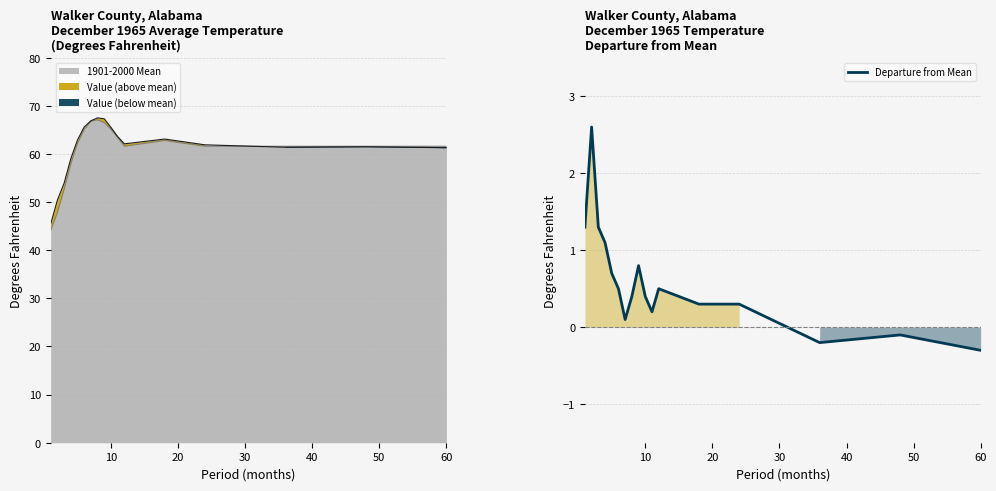

Is it true that the value at 20 is 0.3?

False